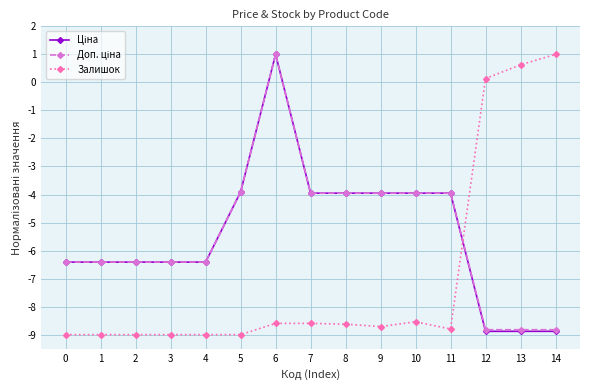

What is the greatest value displayed?

1.0